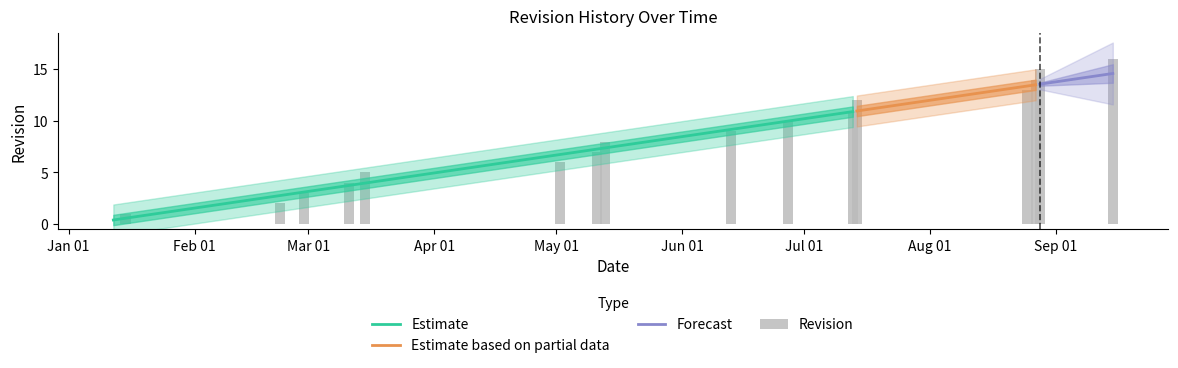

What is the average value?

8